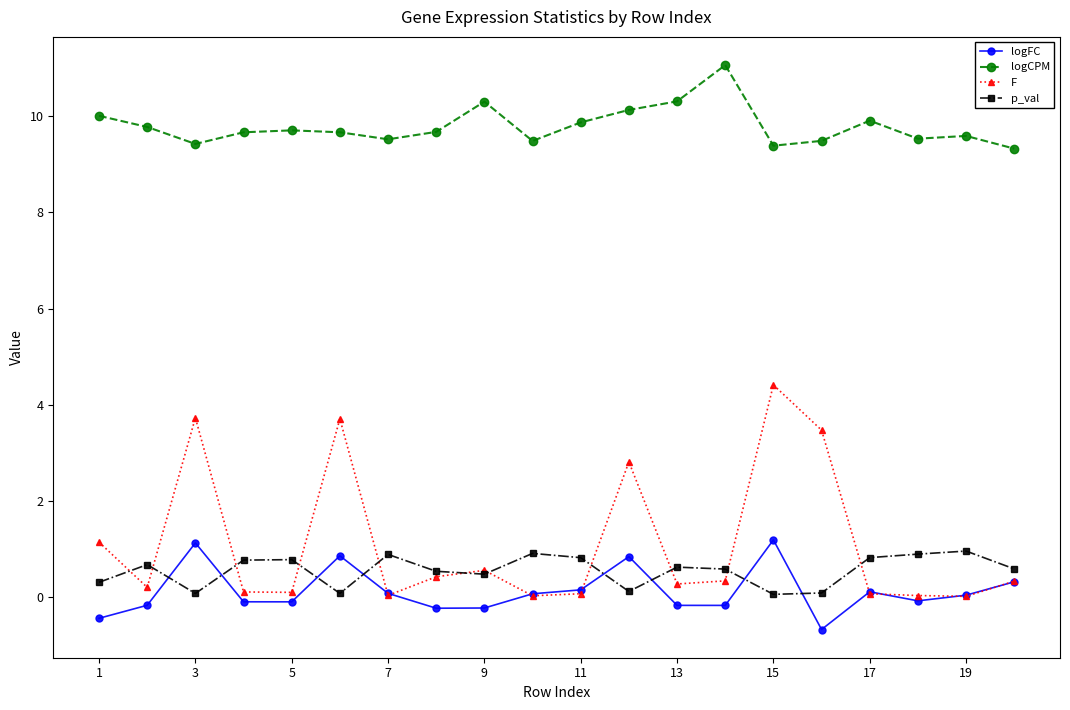

True or false: logCPM and p_val cross at least once.

False